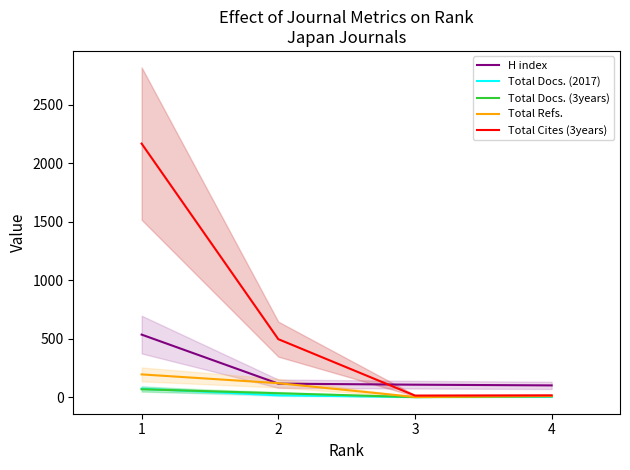

What is the value of the Total Docs. (3years) point at the 1st from the left?

69